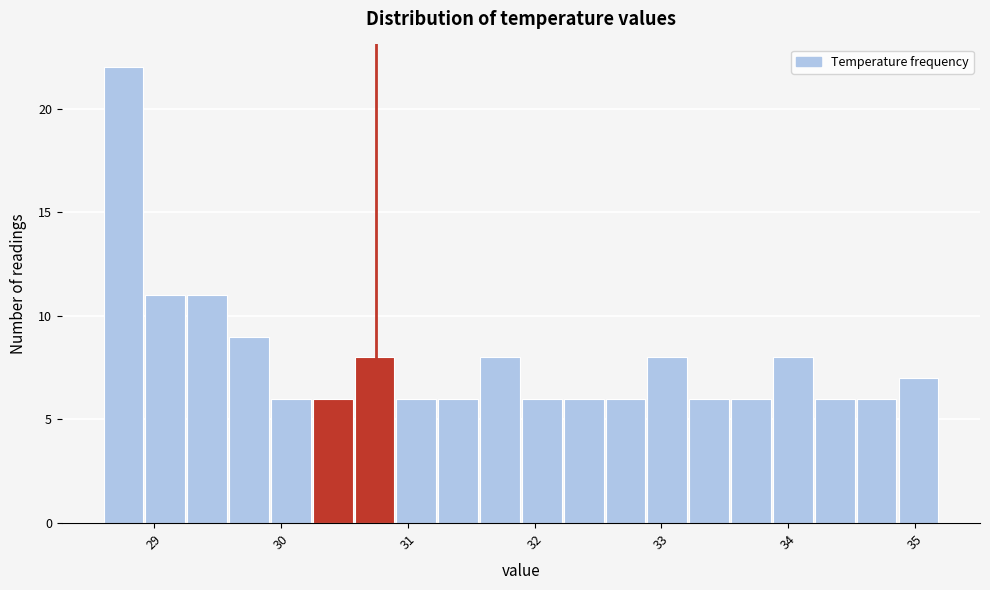

Around what value on the x-axis is the tallest bar? Give the approximate position of its centre, as read against the axis.

28.8